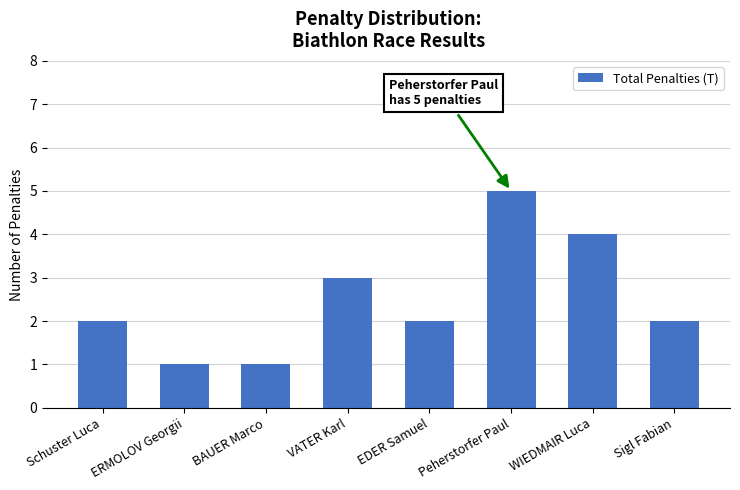

What is the difference between the maximum and minimum values?

4